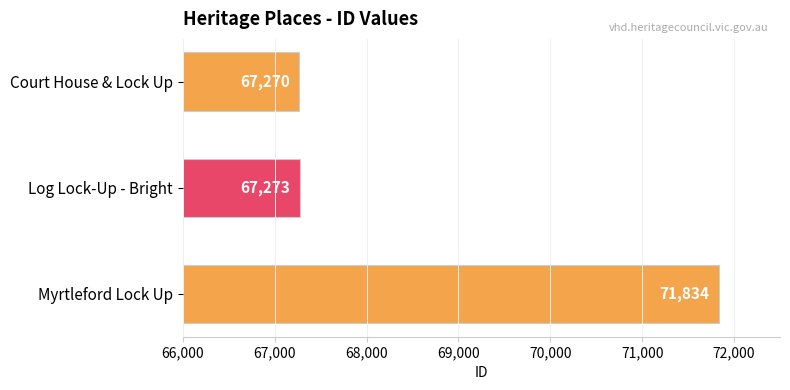

Reading bottom to top, list all the values displayed in this chart.

71834	67273	67270